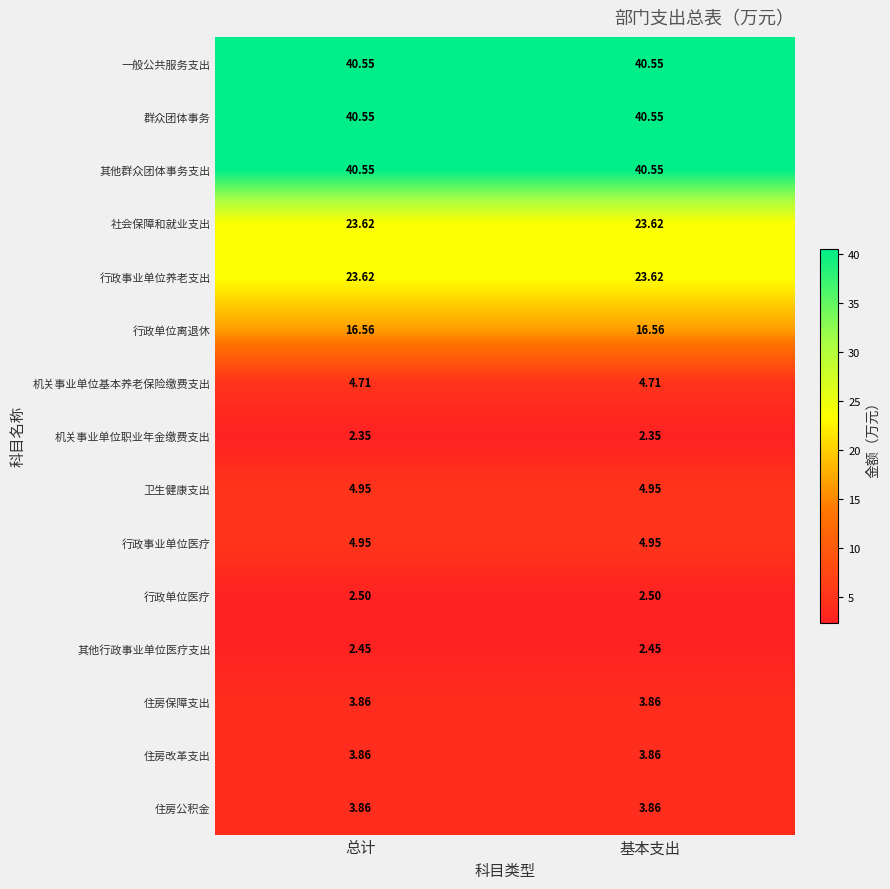

Is the value of 住房改革支出 at 总计 greater than the value of 其他群众团体事务支出 at 总计?

No